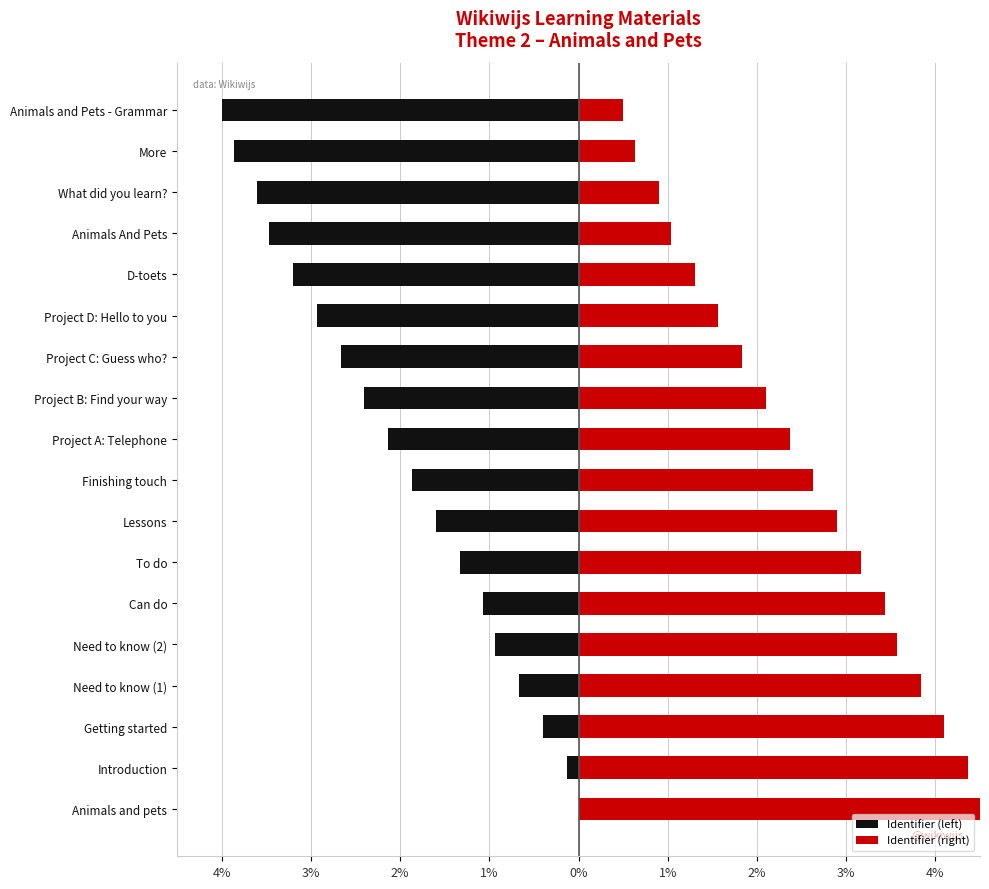

Which series has the widest spread of values?

Identifier (left)